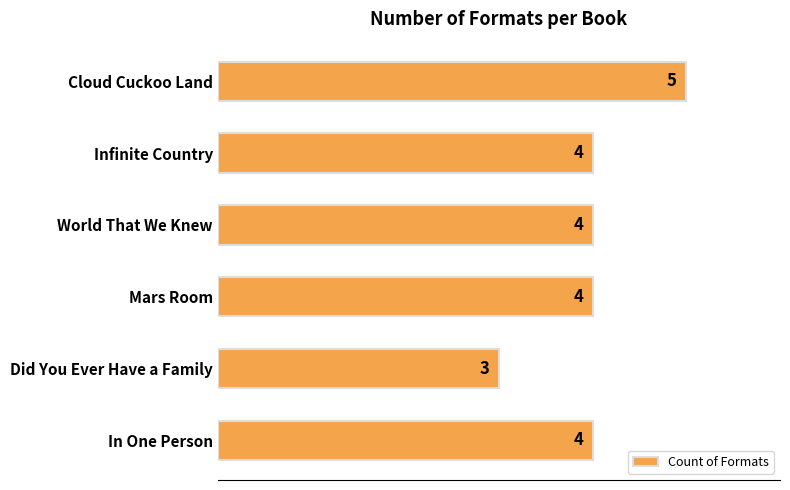

Reading top to bottom, transcribe all the data shown in this chart.

Cloud Cuckoo Land=5	Infinite Country=4	World That We Knew=4	Mars Room=4	Did You Ever Have a Family=3	In One Person=4